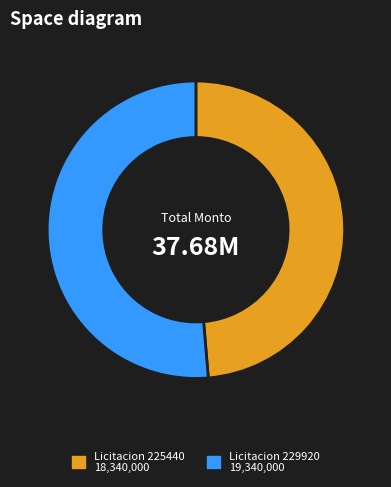

Is there a majority slice in this chart?

Yes